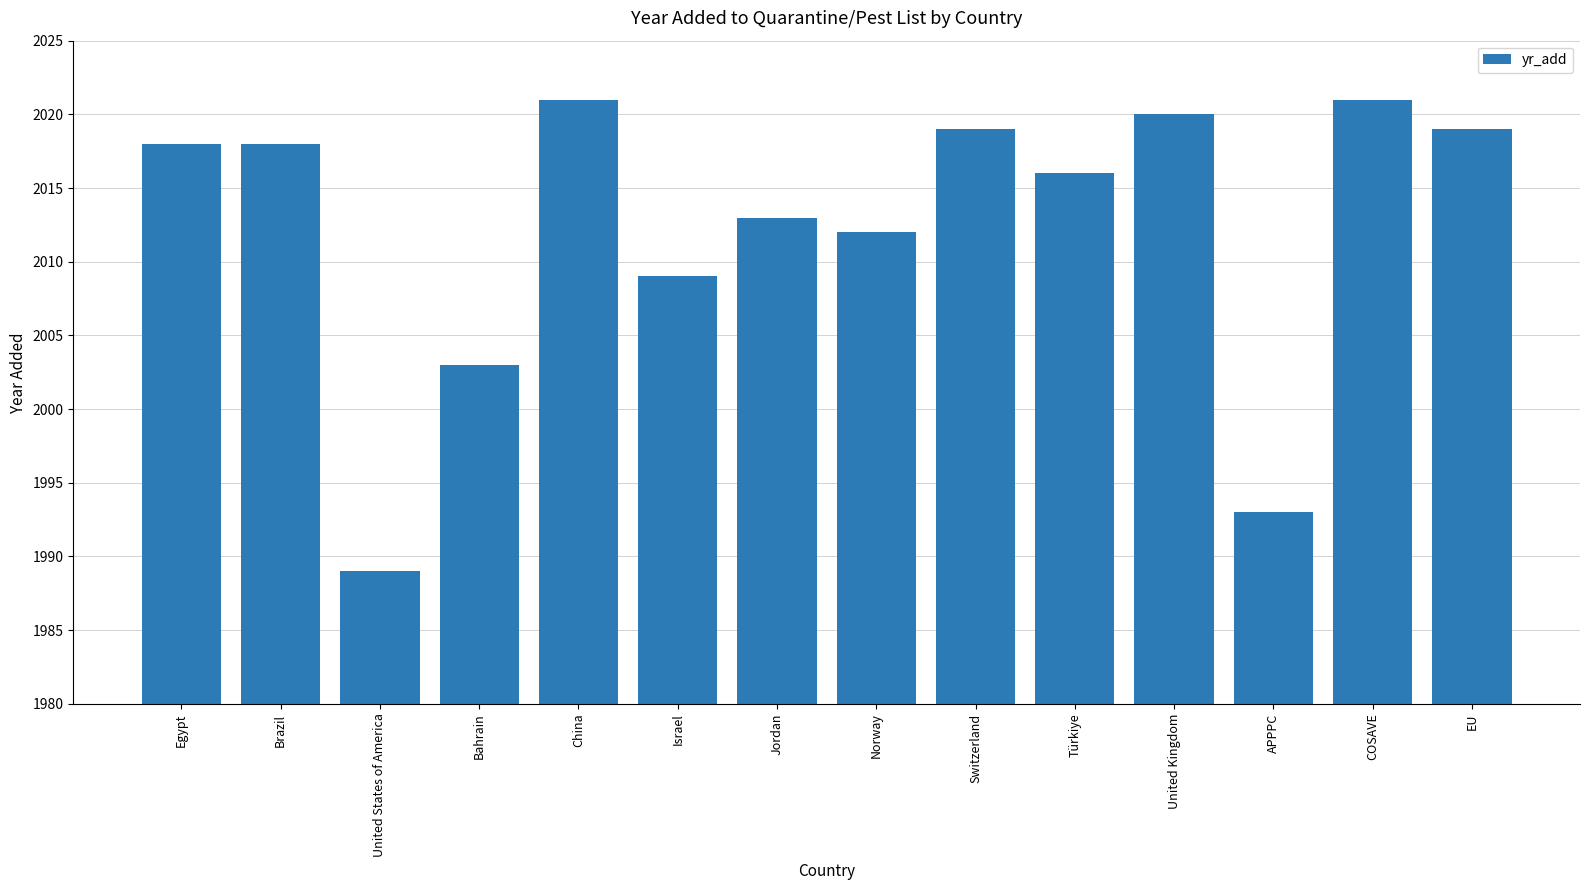

What is the value of the 2nd bar from the left?

2018